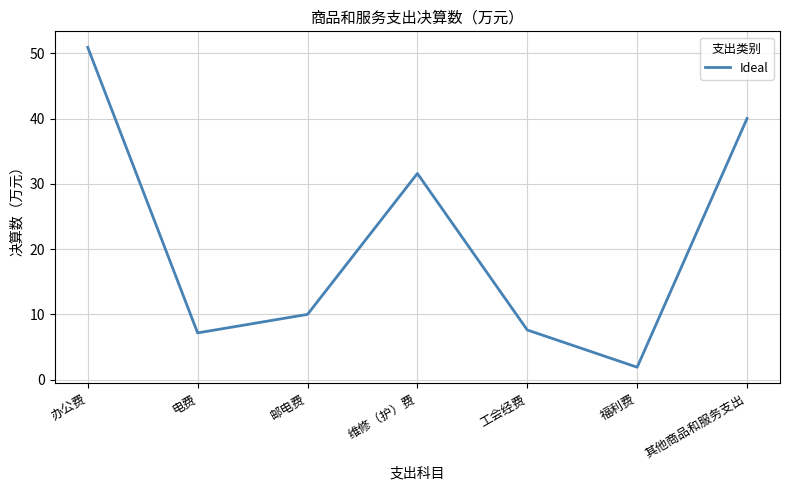

True or false: the data shows 31.6 at 维修（护）费.

True